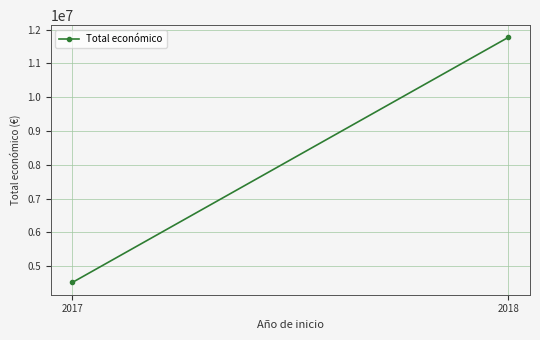

True or false: the data shows 4520649 at 2017.

True